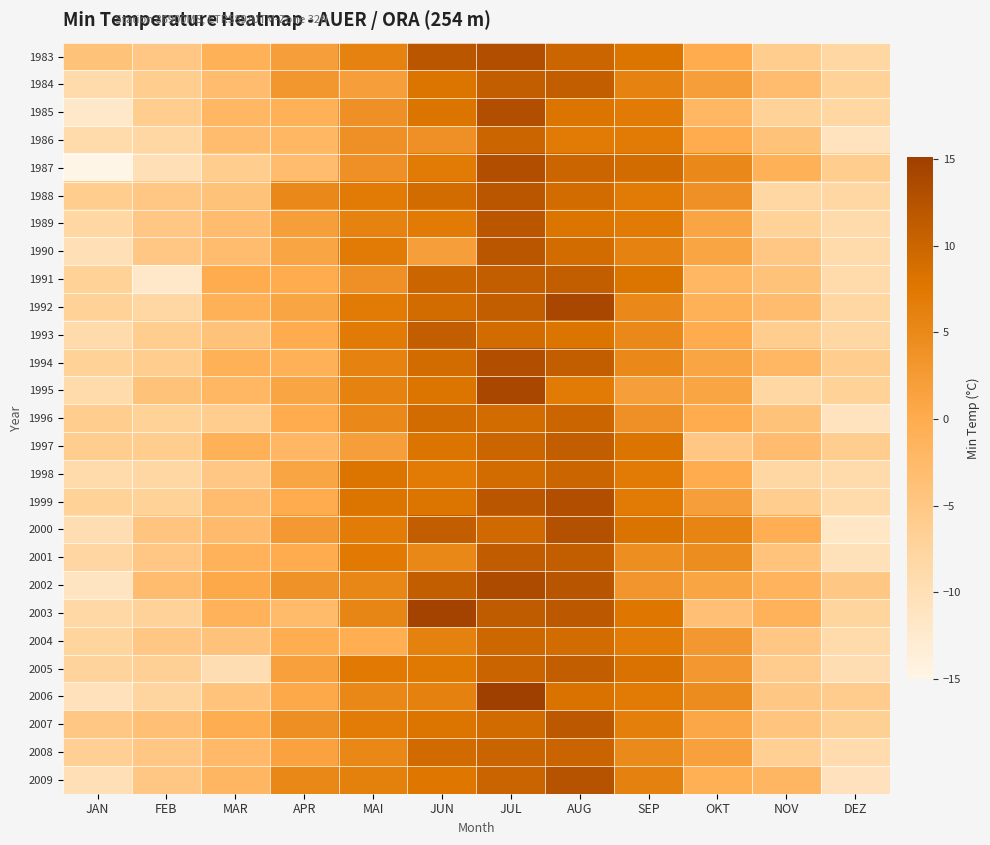

Reading left to right, what are all the values shown in this chart?

1983: JAN=-4.0	FEB=-5.0	MAR=-1.0	APR=2.0	MAI=6.0	JUN=12.0	JUL=13.0	AUG=10.0	SEP=8.0	OKT=0.0	NOV=-6.0	DEZ=-8.0
1984: JAN=-9.0	FEB=-6.0	MAR=-3.0	APR=3.0	MAI=2.0	JUN=8.0	JUL=11.0	AUG=11.0	SEP=6.0	OKT=2.0	NOV=-3.0	DEZ=-7.0
1985: JAN=-12.0	FEB=-6.0	MAR=-2.0	APR=-1.0	MAI=4.0	JUN=8.0	JUL=13.0	AUG=8.0	SEP=7.0	OKT=-2.0	NOV=-7.0	DEZ=-8.0
1986: JAN=-9.0	FEB=-8.0	MAR=-3.0	APR=-2.0	MAI=4.0	JUN=4.0	JUL=10.0	AUG=7.0	SEP=7.0	OKT=0.0	NOV=-4.0	DEZ=-11.0
1987: JAN=-15.0	FEB=-10.0	MAR=-6.0	APR=-3.0	MAI=4.0	JUN=7.0	JUL=13.0	AUG=10.0	SEP=9.0	OKT=5.0	NOV=-1.0	DEZ=-6.0
1988: JAN=-6.0	FEB=-5.0	MAR=-4.0	APR=5.0	MAI=7.0	JUN=9.0	JUL=12.0	AUG=9.0	SEP=7.0	OKT=4.0	NOV=-8.0	DEZ=-8.0
1989: JAN=-8.0	FEB=-5.0	MAR=-3.0	APR=2.0	MAI=6.0	JUN=7.0	JUL=12.0	AUG=8.0	SEP=7.0	OKT=1.0	NOV=-7.0	DEZ=-9.0
1990: JAN=-10.0	FEB=-5.0	MAR=-3.0	APR=1.0	MAI=7.0	JUN=2.0	JUL=12.0	AUG=9.0	SEP=6.0	OKT=1.0	NOV=-5.0	DEZ=-9.0
1991: JAN=-7.0	FEB=-12.0	MAR=0.0	APR=0.0	MAI=4.0	JUN=10.0	JUL=11.0	AUG=11.0	SEP=8.0	OKT=-2.0	NOV=-4.0	DEZ=-9.0
1992: JAN=-7.0	FEB=-8.0	MAR=-1.0	APR=1.0	MAI=7.0	JUN=9.0	JUL=11.0	AUG=14.0	SEP=5.0	OKT=-1.0	NOV=-3.0	DEZ=-8.0
1993: JAN=-9.0	FEB=-6.0	MAR=-4.0	APR=0.0	MAI=7.0	JUN=11.0	JUL=9.0	AUG=8.0	SEP=5.0	OKT=0.0	NOV=-6.0	DEZ=-8.0
1994: JAN=-7.0	FEB=-6.0	MAR=-1.0	APR=-1.0	MAI=6.0	JUN=9.0	JUL=13.0	AUG=11.0	SEP=5.0	OKT=1.0	NOV=-2.0	DEZ=-6.0
1995: JAN=-9.0	FEB=-4.0	MAR=-2.0	APR=1.0	MAI=6.0	JUN=8.0	JUL=14.0	AUG=7.0	SEP=2.0	OKT=1.0	NOV=-8.0	DEZ=-7.0
1996: JAN=-6.0	FEB=-7.0	MAR=-6.0	APR=0.0	MAI=5.0	JUN=9.0	JUL=9.0	AUG=10.0	SEP=4.0	OKT=0.0	NOV=-4.0	DEZ=-11.0
1997: JAN=-6.0	FEB=-6.0	MAR=-1.0	APR=-2.0	MAI=2.0	JUN=8.0	JUL=10.0	AUG=11.0	SEP=8.0	OKT=-5.0	NOV=-3.0	DEZ=-6.0
1998: JAN=-9.0	FEB=-8.0	MAR=-5.0	APR=1.0	MAI=8.0	JUN=7.0	JUL=9.0	AUG=10.0	SEP=7.0	OKT=0.0	NOV=-8.0	DEZ=-9.0
1999: JAN=-7.0	FEB=-7.0	MAR=-3.0	APR=0.0	MAI=8.0	JUN=8.0	JUL=12.0	AUG=13.0	SEP=7.0	OKT=2.0	NOV=-6.0	DEZ=-9.0
2000: JAN=-9.5	FEB=-4.6	MAR=-2.7	APR=2.7	MAI=6.9	JUN=10.9	JUL=9.5	AUG=12.7	SEP=8.1	OKT=5.7	NOV=-0.5	DEZ=-11.5
2001: JAN=-7.8	FEB=-4.9	MAR=-1.1	APR=0.0	MAI=7.3	JUN=5.3	JUL=11.2	AUG=11.1	SEP=4.3	OKT=4.5	NOV=-4.3	DEZ=-10.4
2002: JAN=-11.2	FEB=-3.0	MAR=0.5	APR=3.7	MAI=5.4	JUN=11.1	JUL=13.5	AUG=12.2	SEP=3.3	OKT=1.1	NOV=-1.3	DEZ=-5.1
2003: JAN=-8.2	FEB=-7.1	MAR=-1.1	APR=-2.6	MAI=5.5	JUN=14.6	JUL=11.3	AUG=11.8	SEP=7.7	OKT=-3.5	NOV=-1.1	DEZ=-7.5
2004: JAN=-7.5	FEB=-4.9	MAR=-4.1	APR=-0.3	MAI=-0.4	JUN=6.1	JUL=9.7	AUG=9.1	SEP=6.9	OKT=2.9	NOV=-4.9	DEZ=-8.8
2005: JAN=-7.3	FEB=-6.7	MAR=-9.5	APR=1.8	MAI=7.3	JUN=7.4	JUL=10.1	AUG=10.9	SEP=8.3	OKT=2.9	NOV=-5.9	DEZ=-9.5
2006: JAN=-10.6	FEB=-7.7	MAR=-4.3	APR=0.5	MAI=5.3	JUN=6.1	JUL=15.1	AUG=8.2	SEP=7.0	OKT=4.6	NOV=-5.1	DEZ=-5.9
2007: JAN=-5.0	FEB=-3.8	MAR=-0.3	APR=4.2	MAI=6.9	JUN=8.0	JUL=9.3	AUG=11.7	SEP=6.5	OKT=0.7	NOV=-4.5	DEZ=-6.6
2008: JAN=-6.5	FEB=-5.0	MAR=-2.5	APR=1.4	MAI=5.3	JUN=9.3	JUL=10.1	AUG=10.1	SEP=4.9	OKT=1.7	NOV=-6.5	DEZ=-9.1
2009: JAN=-9.9	FEB=-4.9	MAR=-1.9	APR=5.3	MAI=6.3	JUN=7.8	JUL=10.1	AUG=12.5	SEP=6.1	OKT=-0.6	NOV=-1.9	DEZ=-10.7